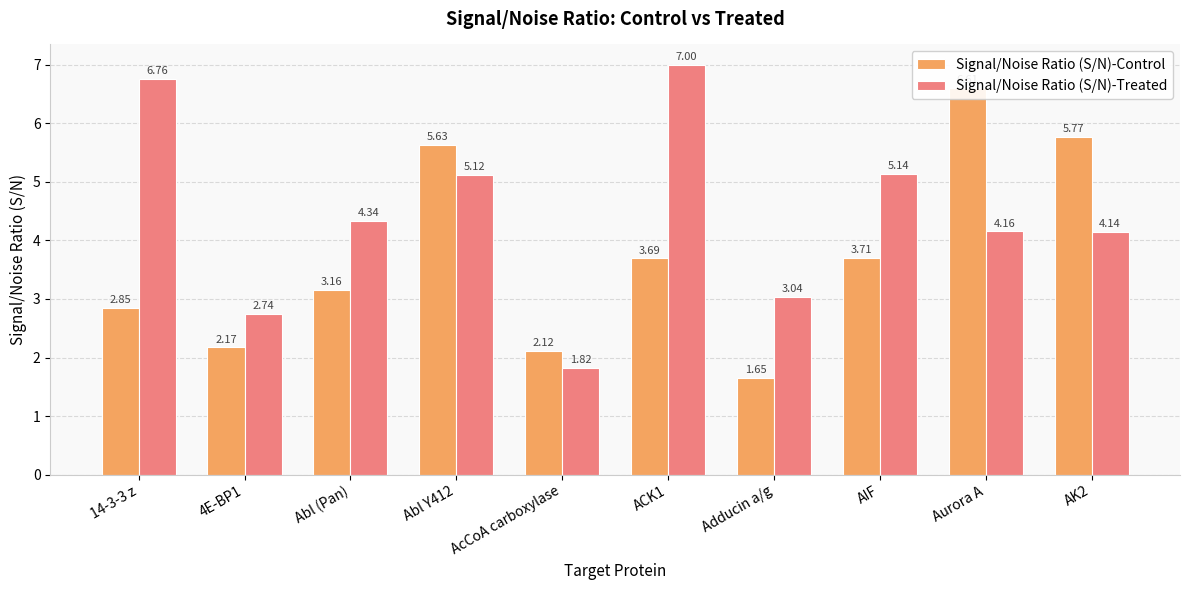

Reading left to right, transcribe all the data shown in this chart.

Signal/Noise Ratio (S/N)-Control: 14-3-3 z=2.9	4E-BP1=2.2	Abl (Pan)=3.2	Abl Y412=5.6	AcCoA carboxylase=2.1	ACK1=3.7	Adducin a/g=1.6	AIF=3.7	Aurora A=6.6	AK2=5.8
Signal/Noise Ratio (S/N)-Treated: 14-3-3 z=6.8	4E-BP1=2.7	Abl (Pan)=4.3	Abl Y412=5.1	AcCoA carboxylase=1.8	ACK1=7.0	Adducin a/g=3.0	AIF=5.1	Aurora A=4.2	AK2=4.1